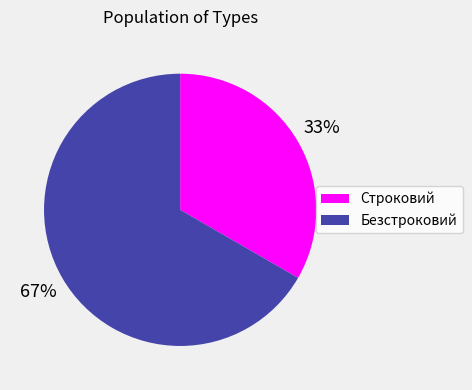

Count the number of slices in the pie.

2